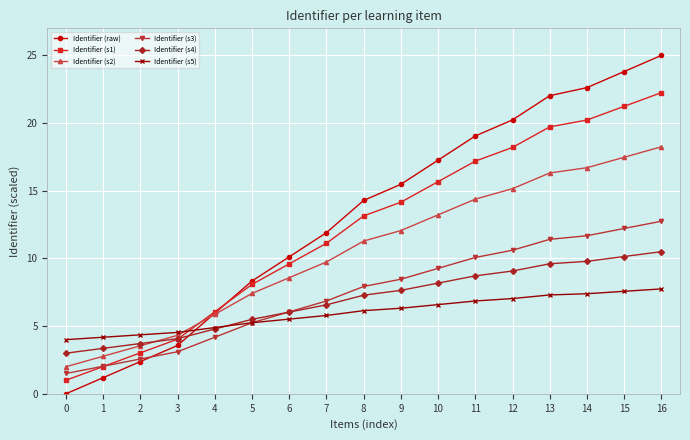

What is the value of the Identifier (s3) point at the 8th from the left?

6.9